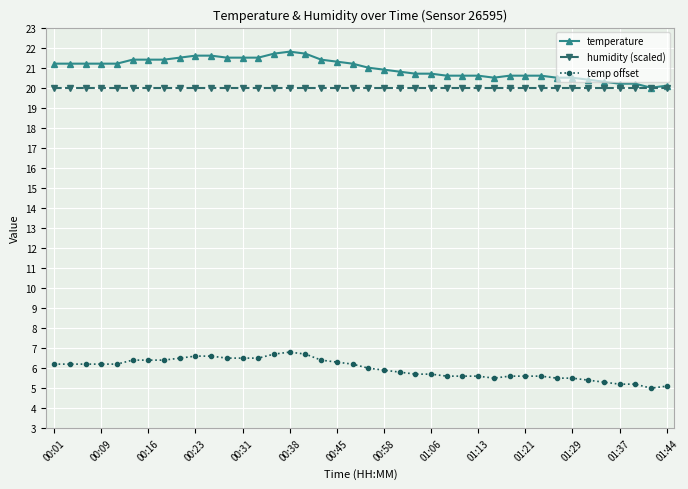

True or false: temperature and temp offset cross at least once.

False